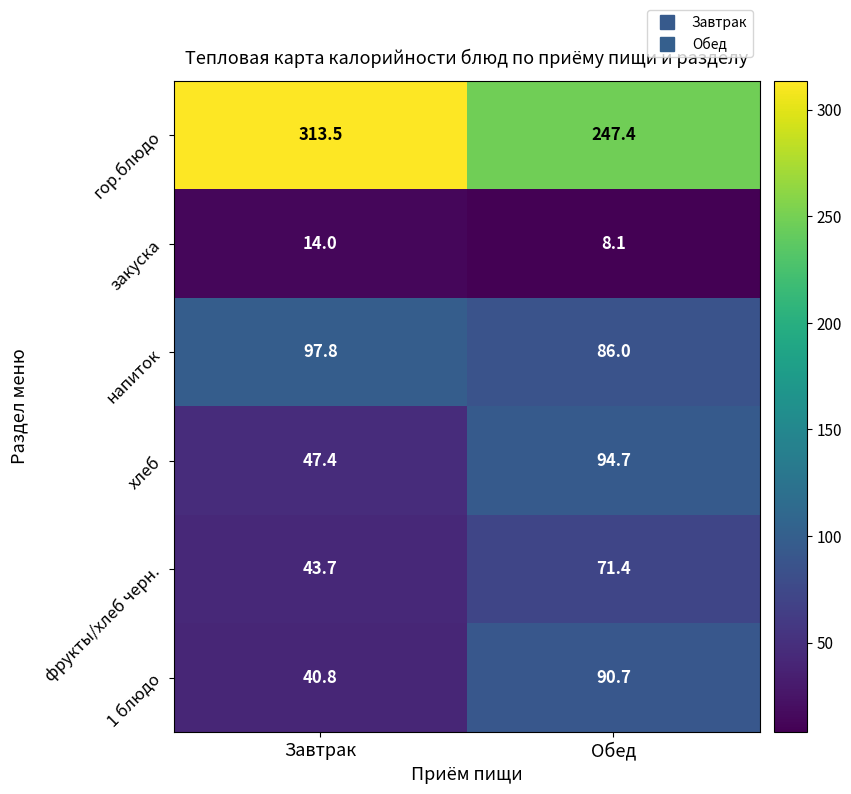

At how many categories does at least one series exceed 110?

2